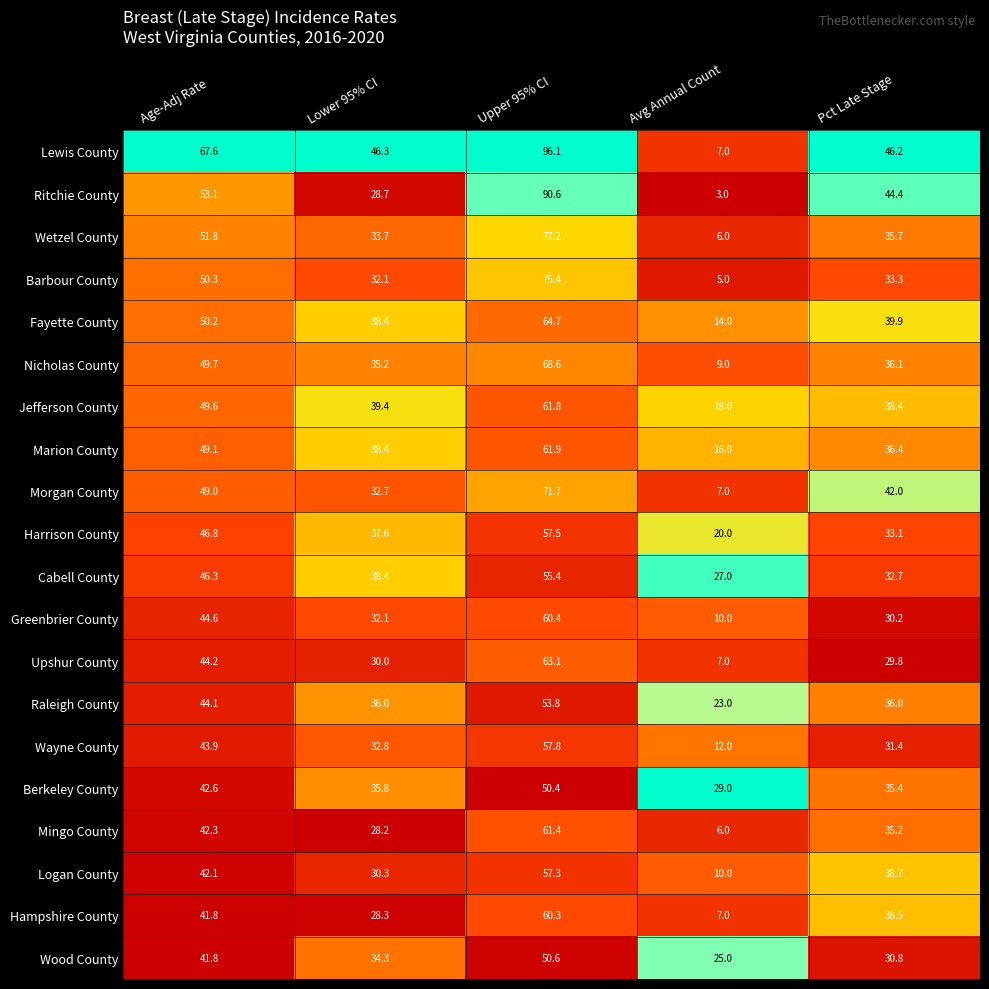

What is the difference between the maximum and minimum values in the Hampshire County series?

53.3